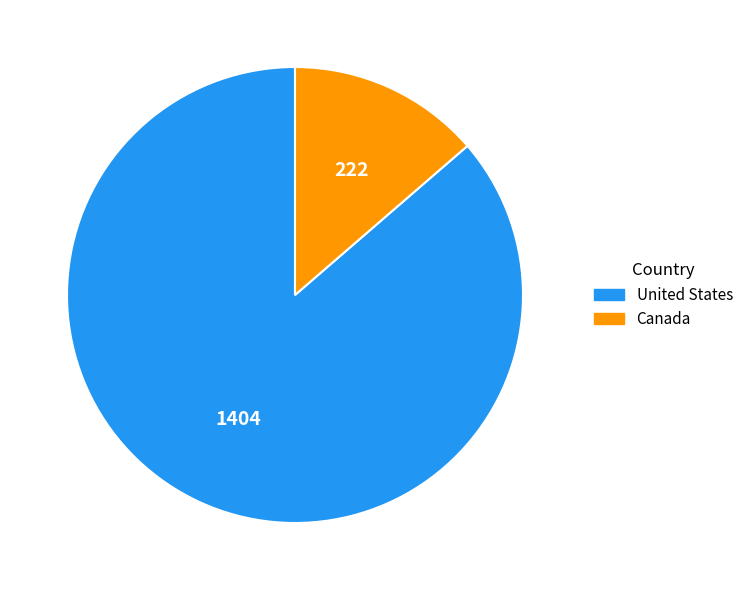

Combined, do Canada and United States account for over 50%?

Yes